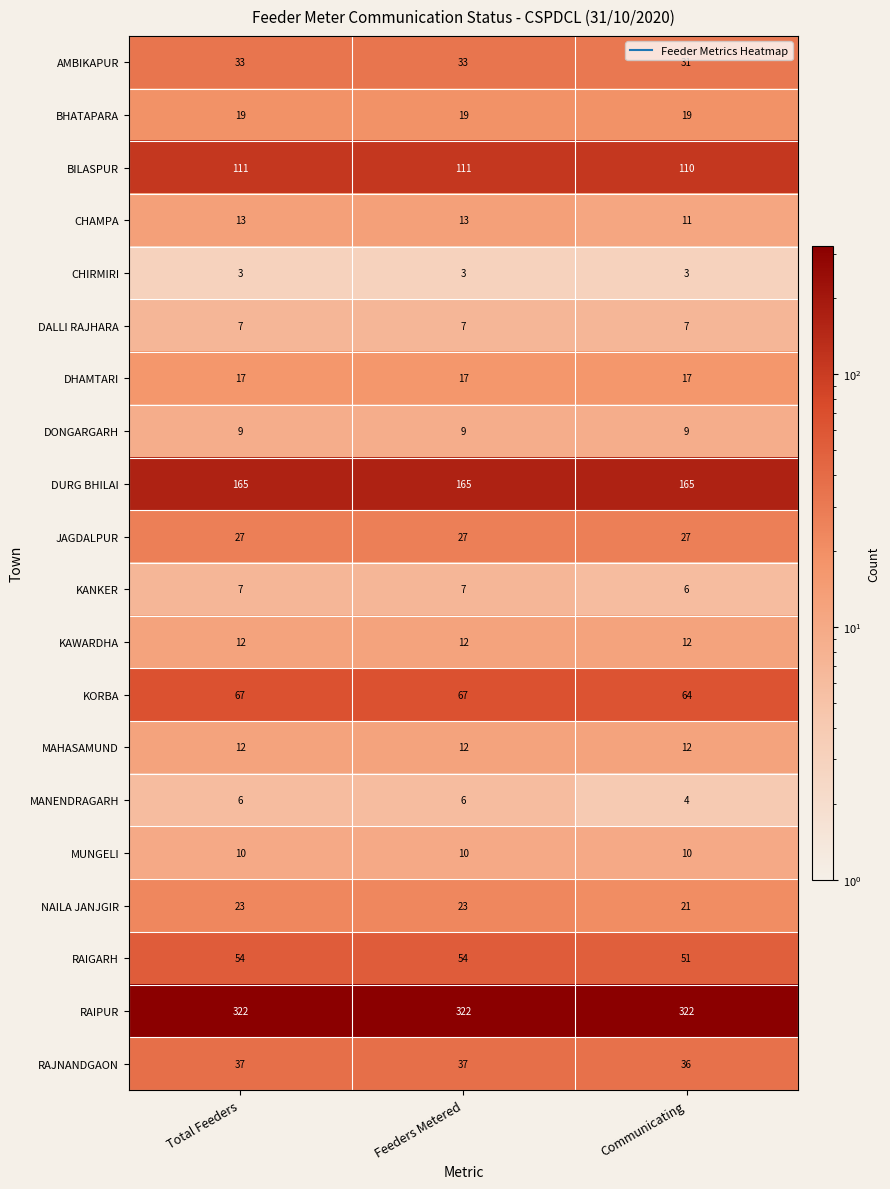

Which series has the largest total across all categories?

RAIPUR